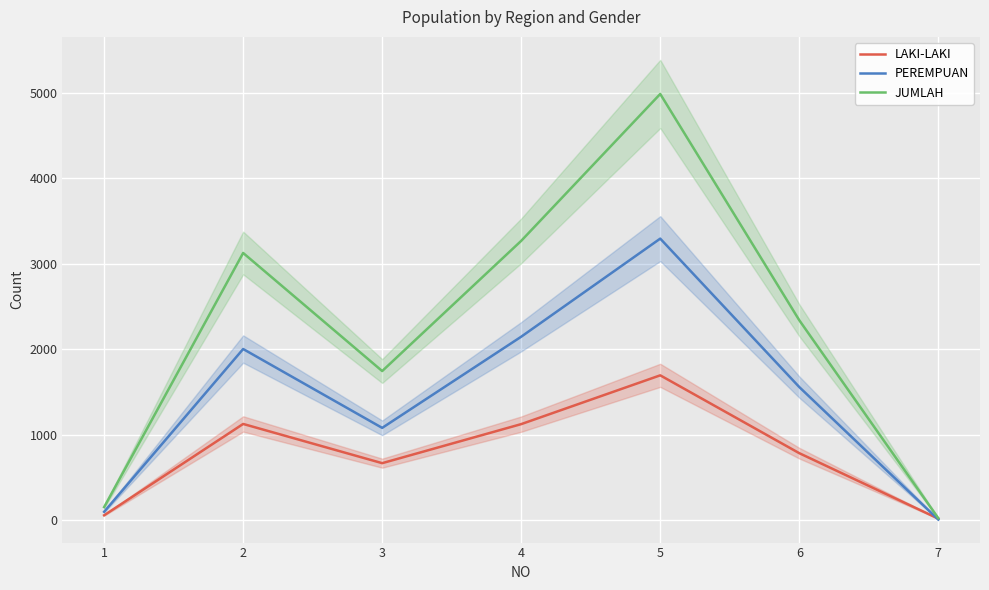

How many values in the LAKI-LAKI series are below 782?

3